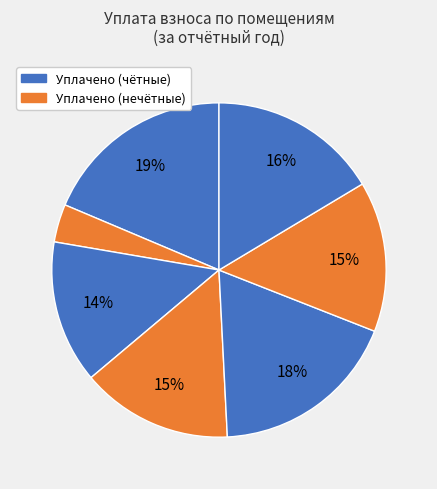

How many segments does this pie chart have?

7